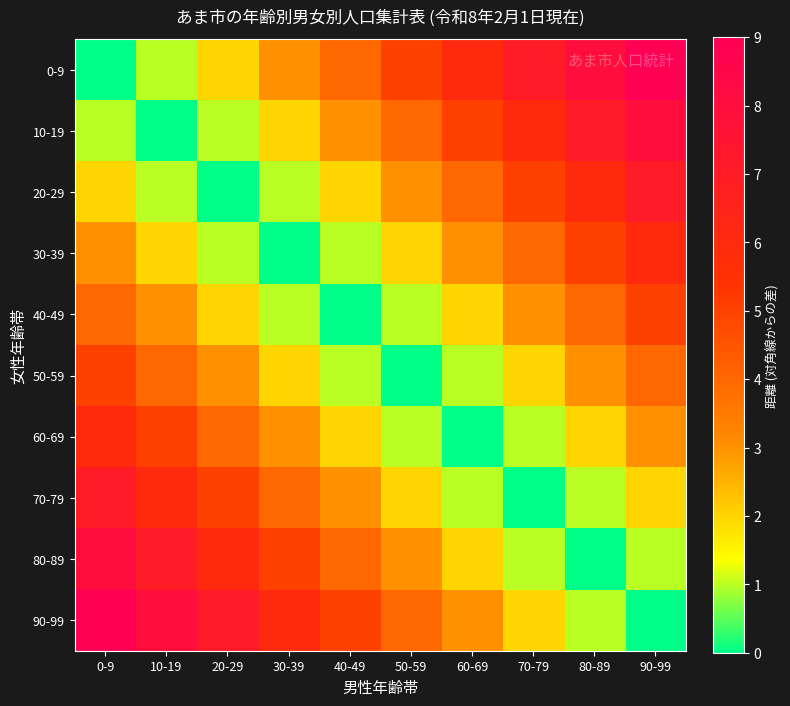

List the series in order of their peak value, highest first.

0-9, 90-99, 10-19, 80-89, 20-29, 70-79, 30-39, 60-69, 40-49, 50-59